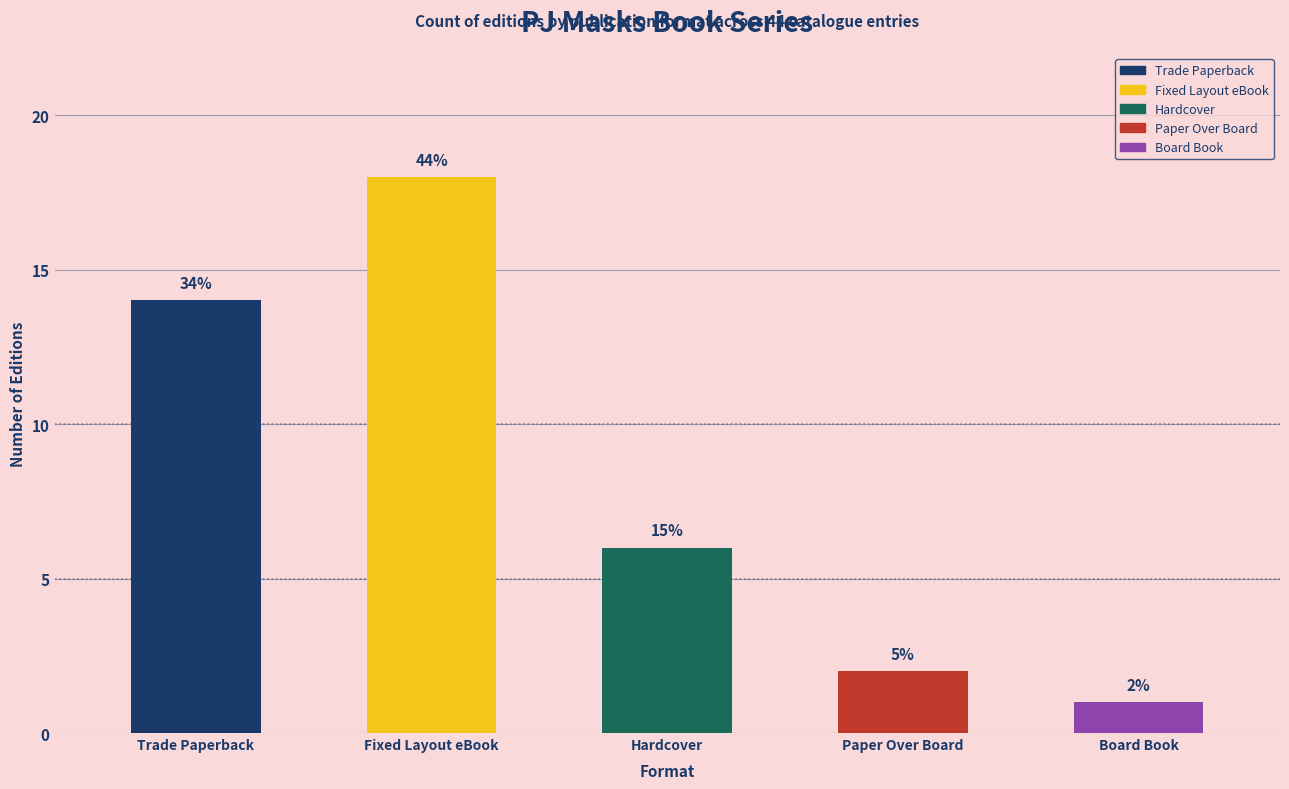

Does the chart contain any negative values?

No